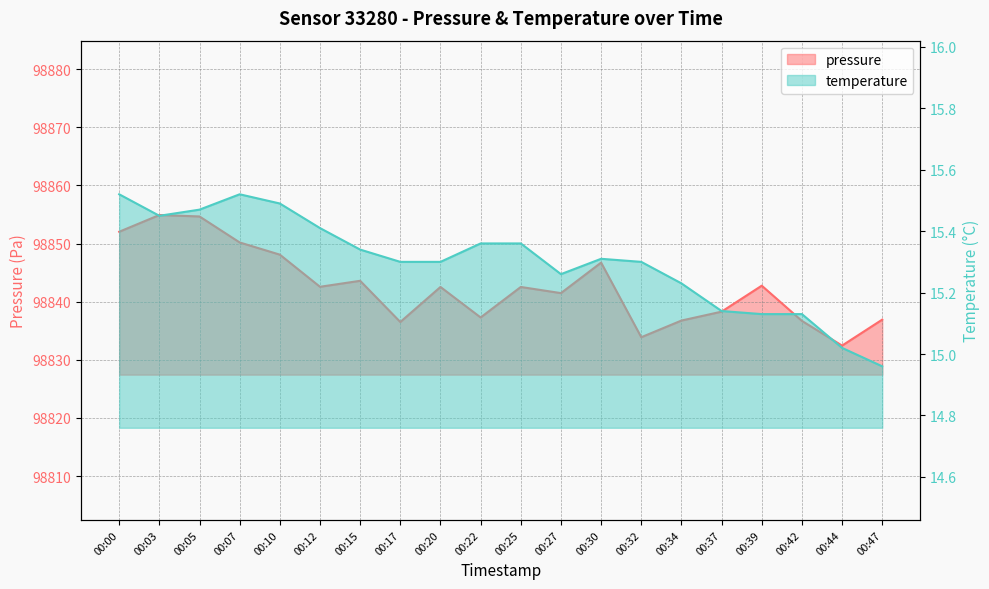

True or false: pressure and temperature cross at least once.

False